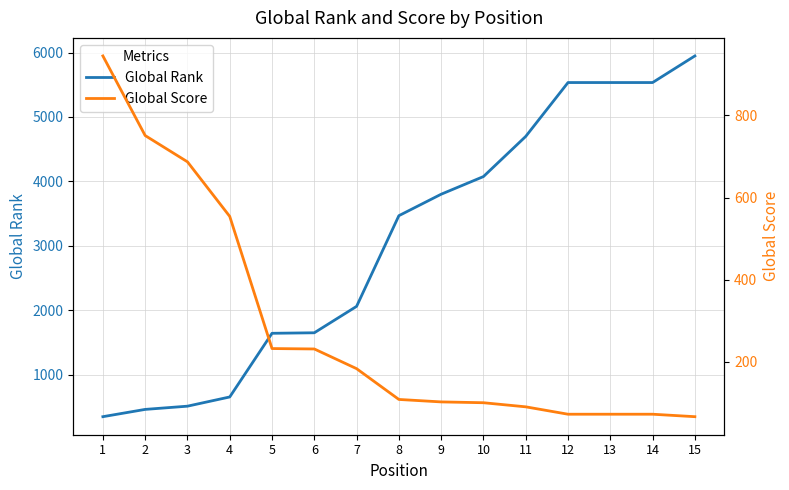

What is the highest value of the Global Rank series?

5947